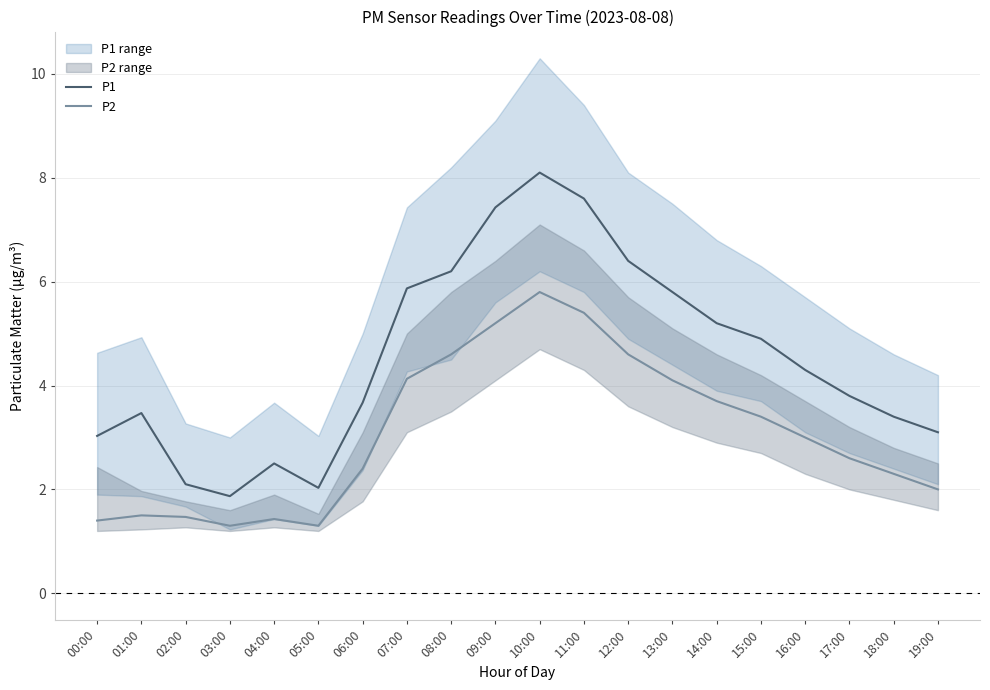

Rank the series by their average value, from highest to lowest.

P1, P2